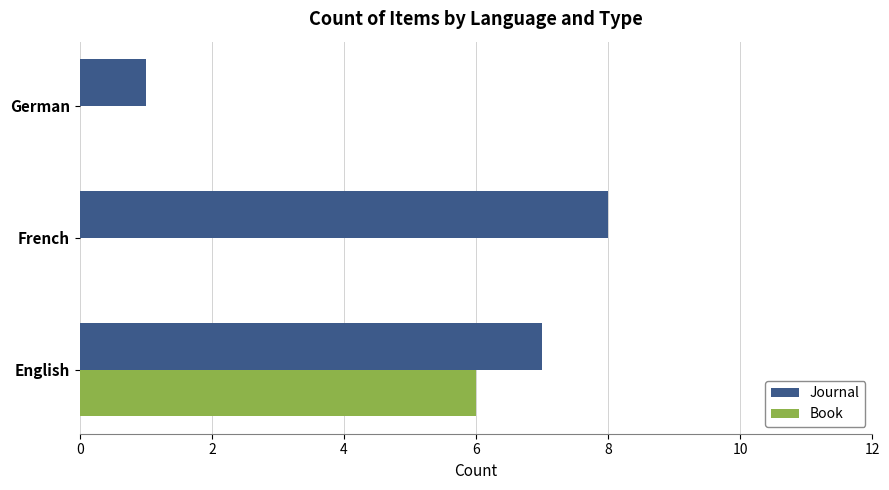

What is the average value of the Book series?

2